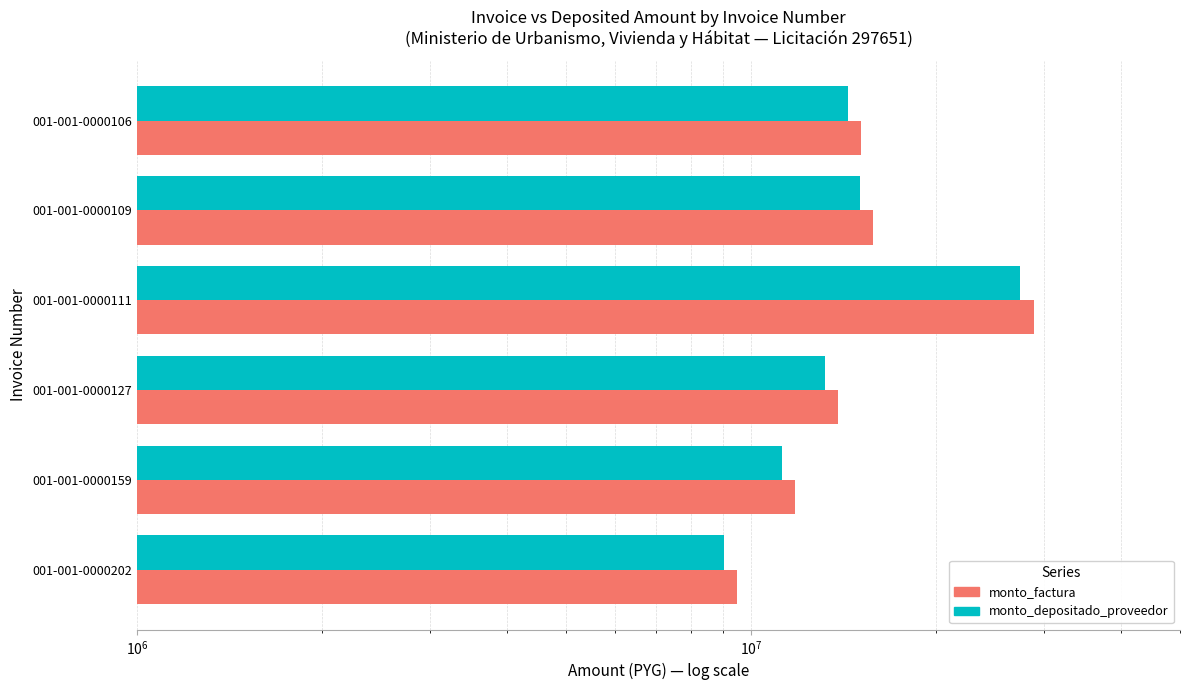

At how many categories does at least one series exceed 19202070?

1